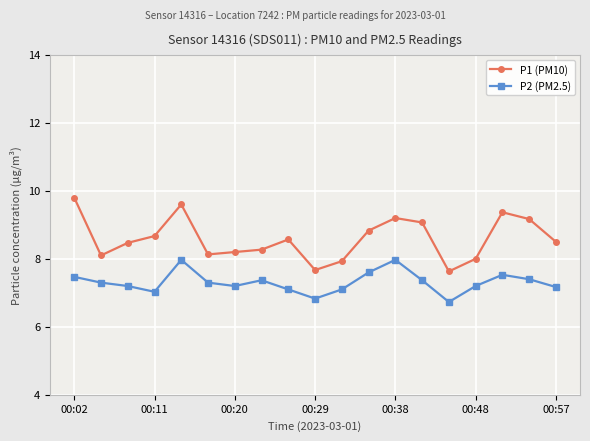

What is the difference between the maximum and minimum values in the P2 (PM2.5) series?

1.2